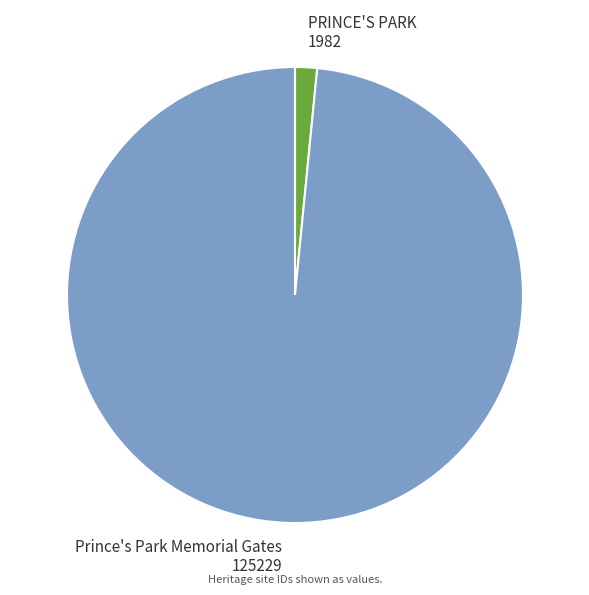

Is there a majority slice in this chart?

Yes